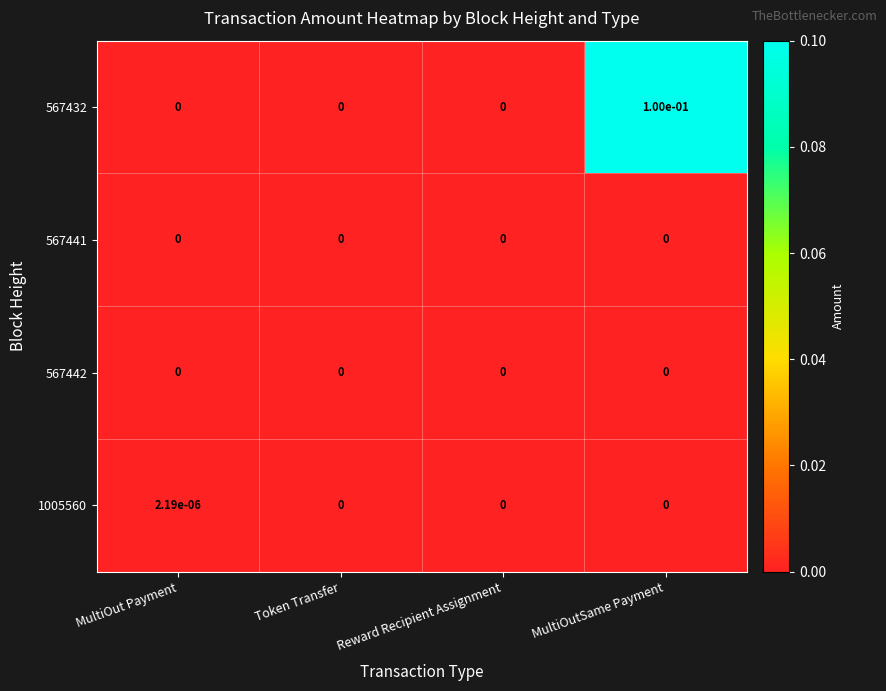

Is it true that 567442 equals 0.0 at Reward Recipient Assignment?

True